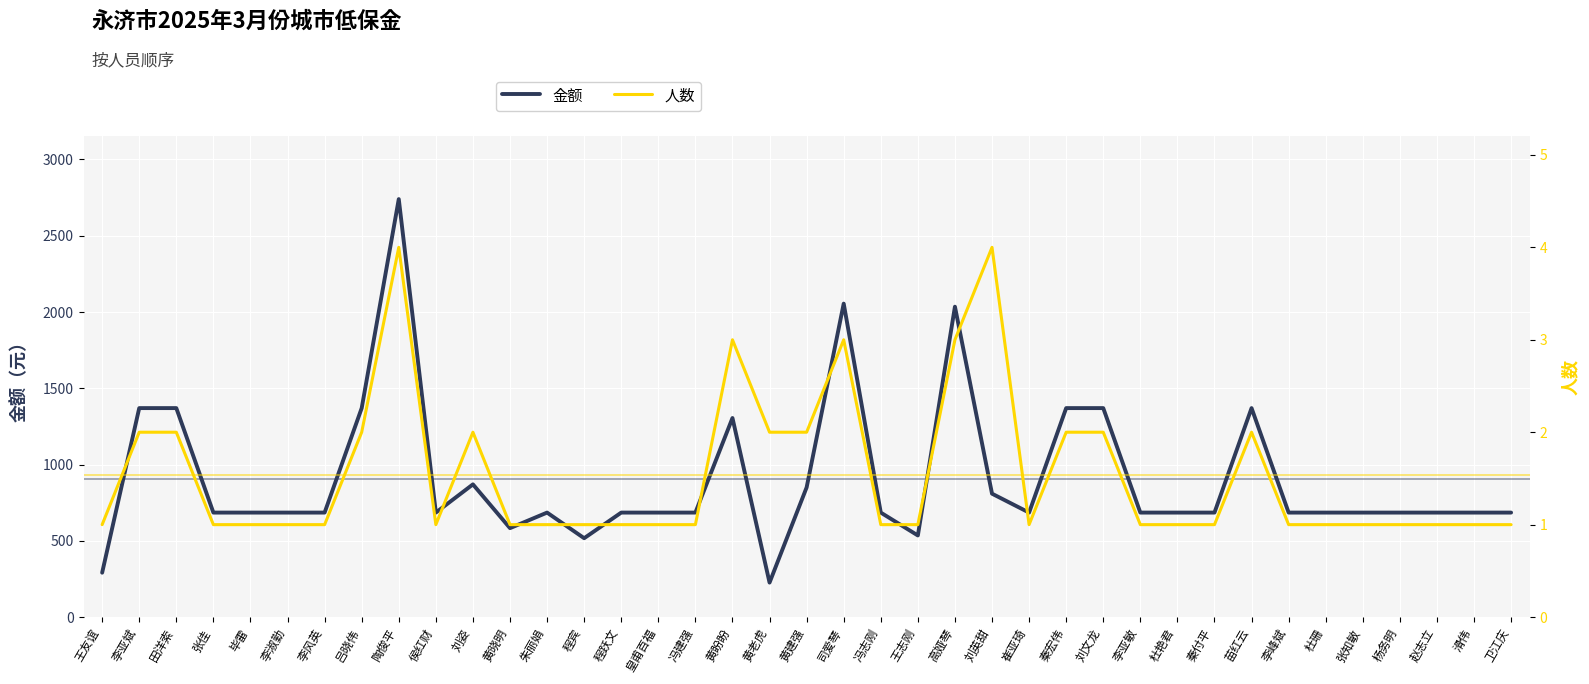

How many lines are shown in the chart?

2